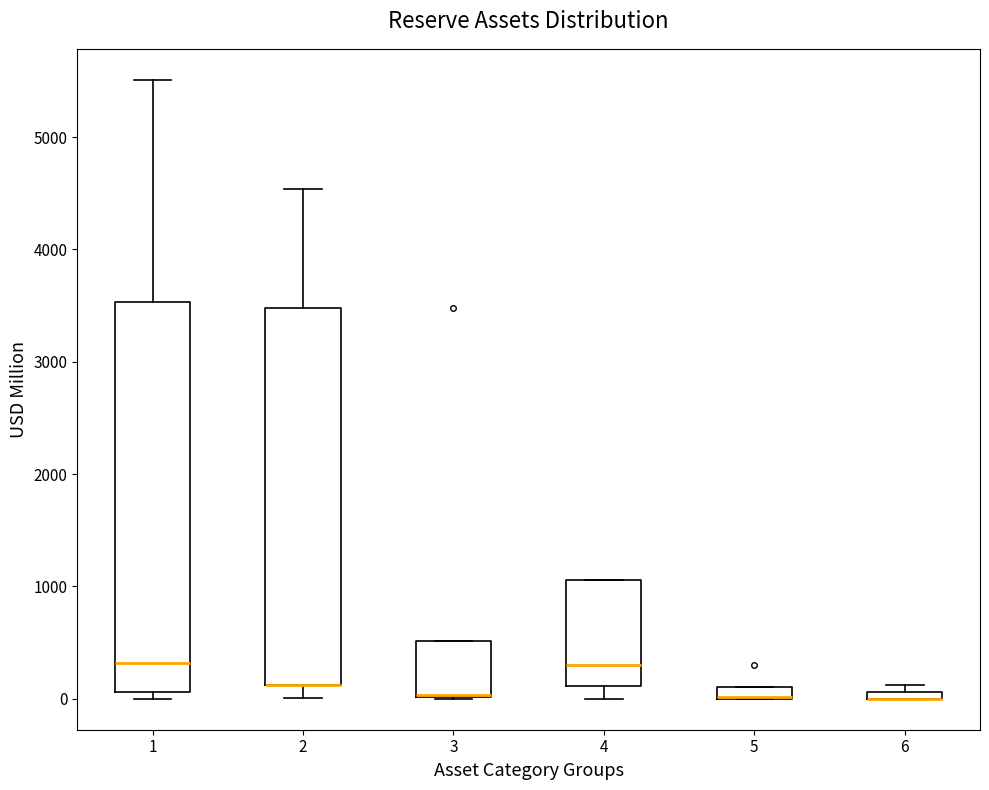

Where is the lower edge of the box at x = 2 on the y-axis? The values are not printed on the chart, so give them approximately, as read against the axis.

100